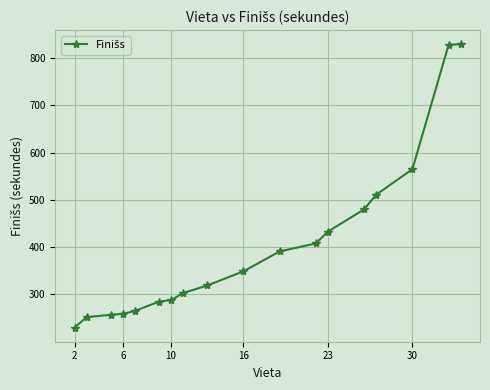

What is the difference between the maximum and second lowest values?

577